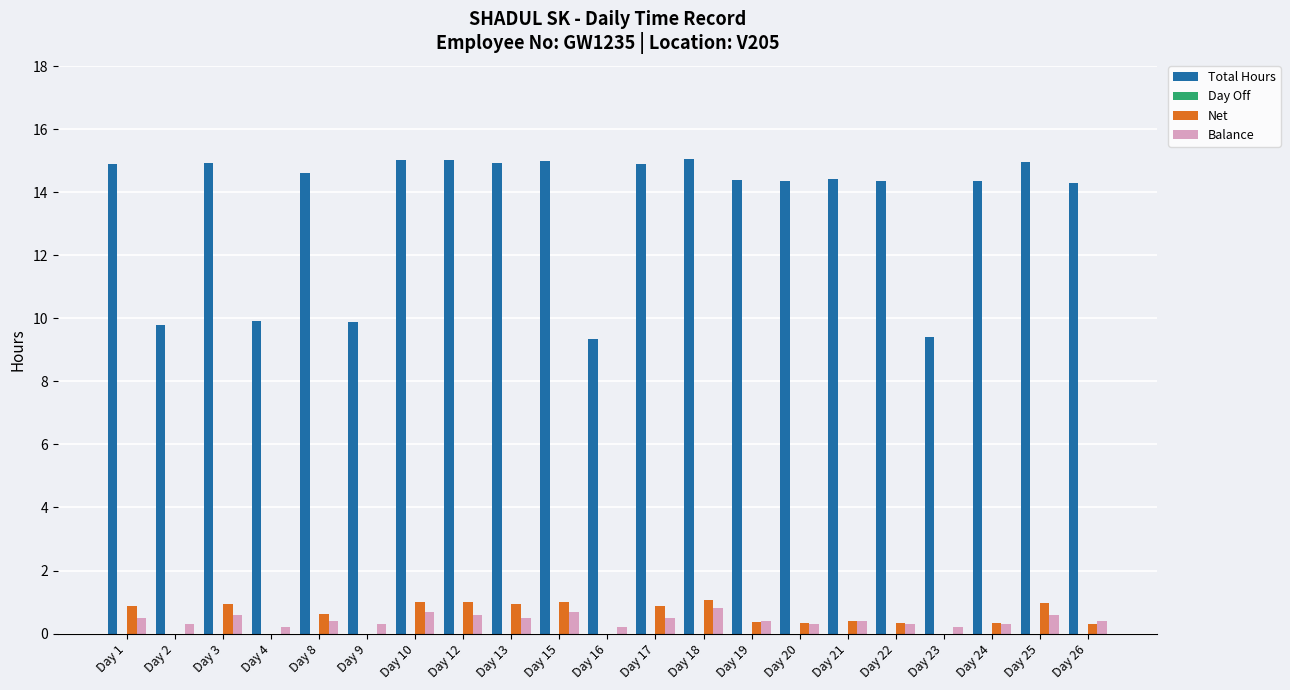

Rank the series by their maximum value, from lowest to highest.

Day Off, Balance, Net, Total Hours